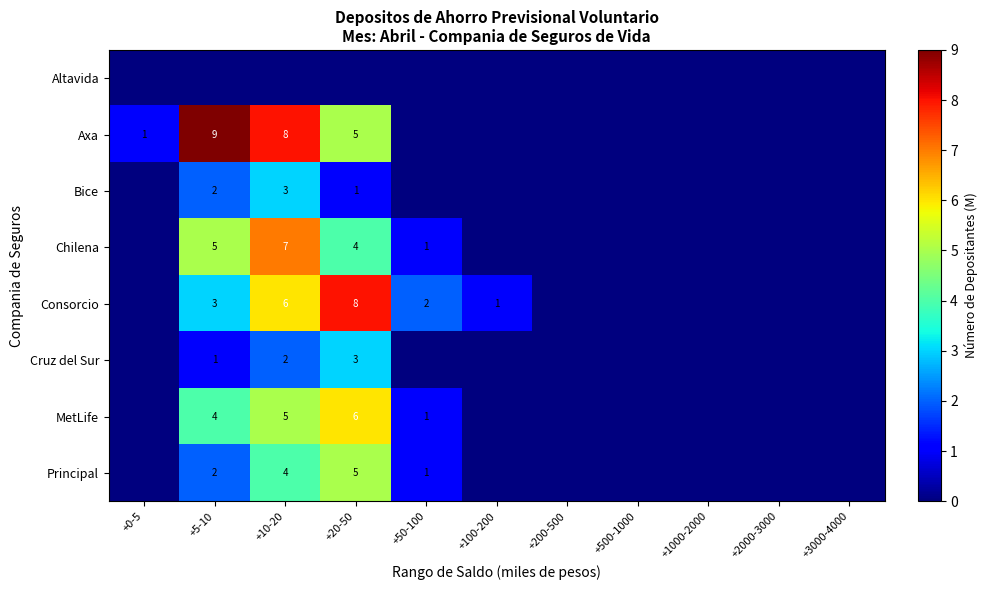

At how many categories does at least one series exceed 2?

3